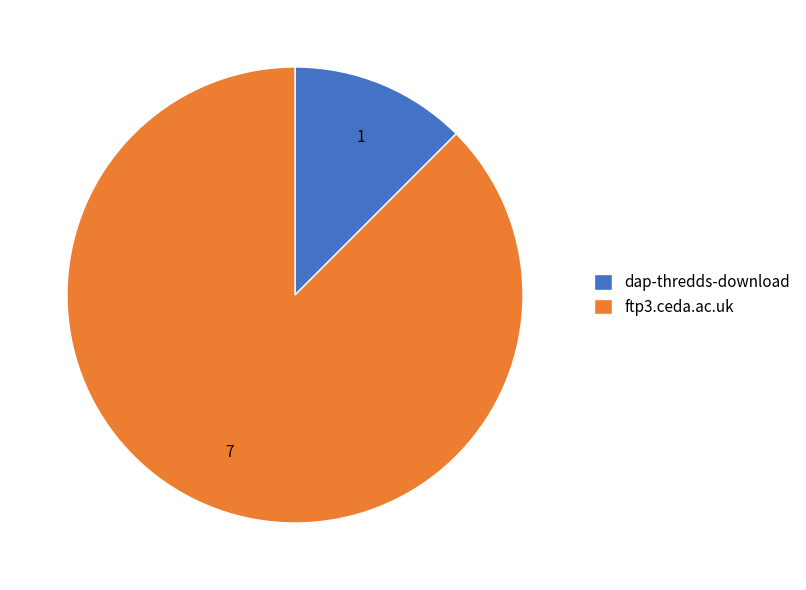

Which has a higher value, dap-thredds-download or ftp3.ceda.ac.uk?

ftp3.ceda.ac.uk